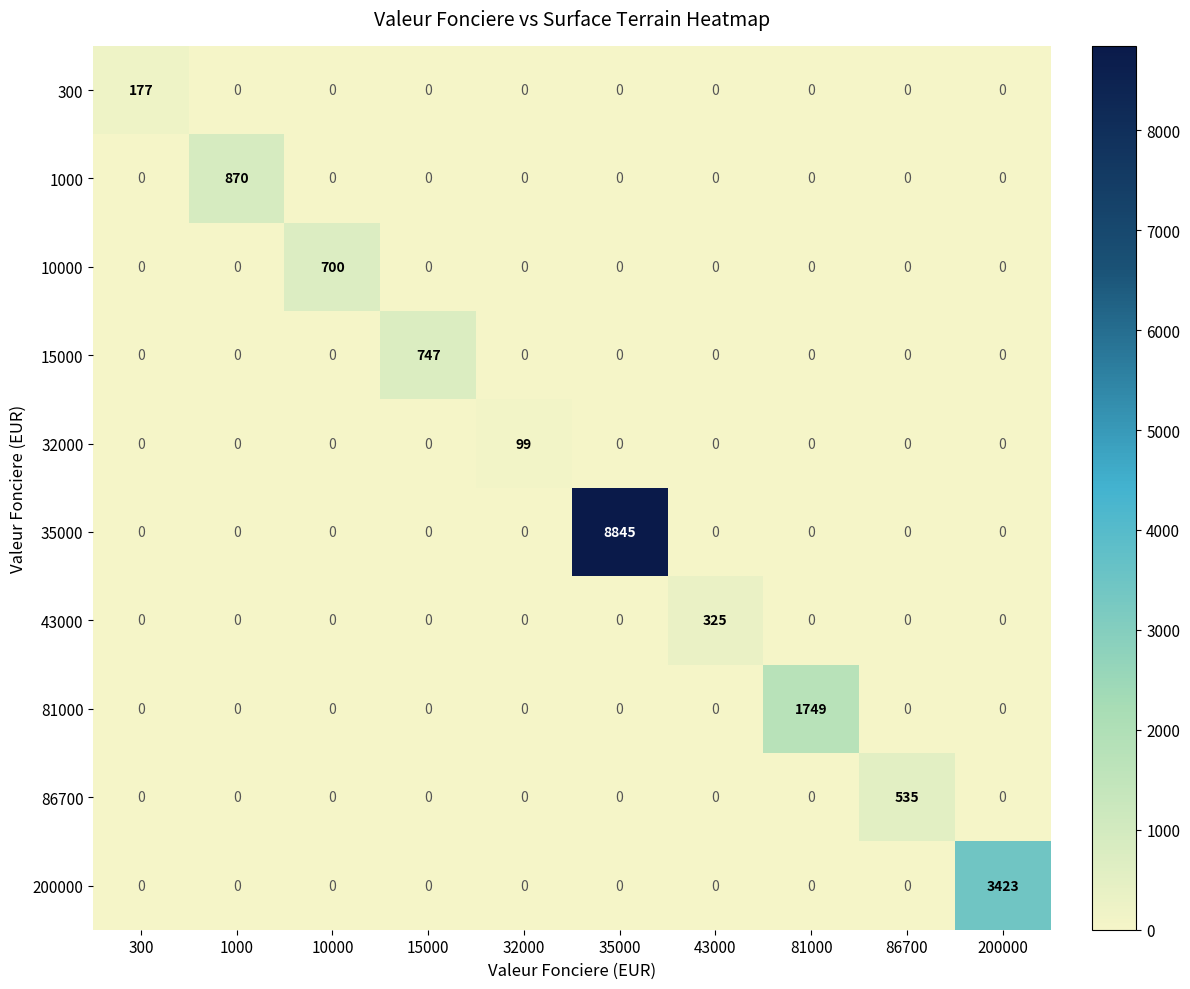

What is the maximum value shown in the chart?

8845